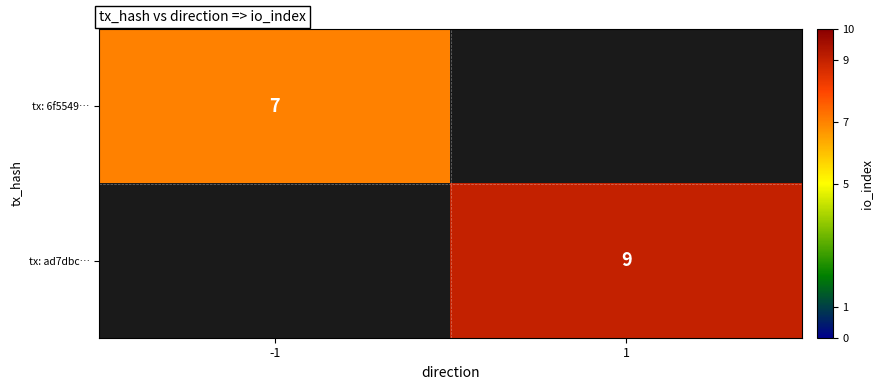

The tx: 6f5549… series shows 7 at -1. True or false?

True